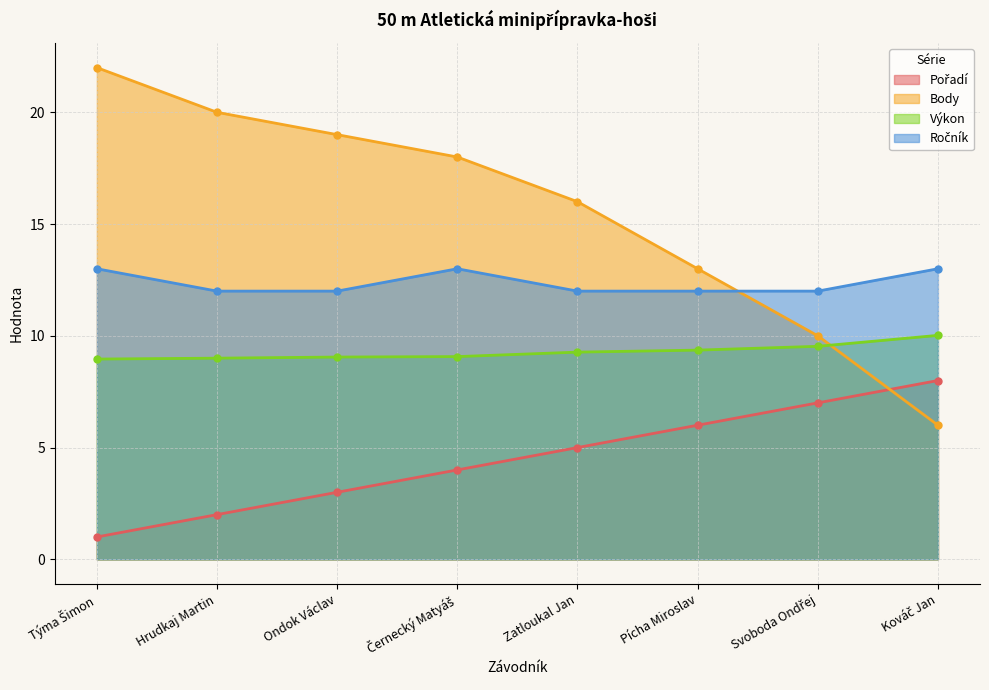

Which category has the lowest value in the Výkon series?

Týma Šimon